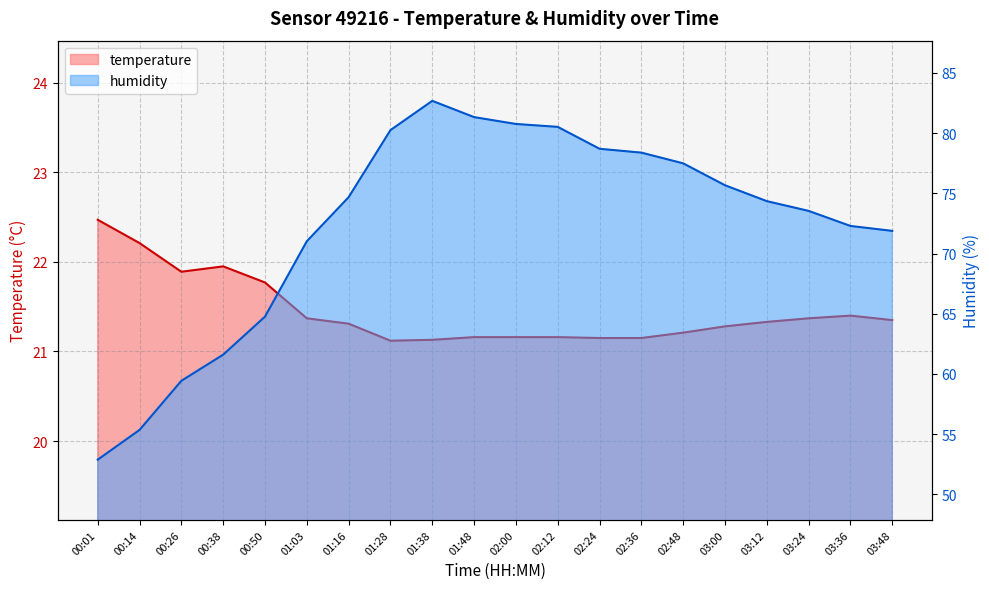

At which label is humidity closest to 67?

00:50